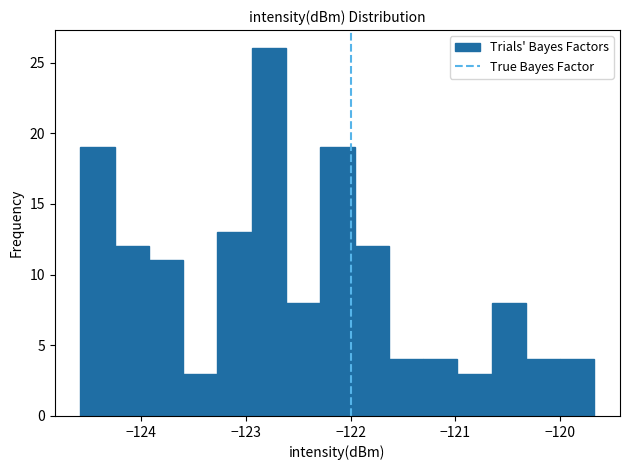

Around what value on the x-axis is the tallest bar? Give the approximate position of its centre, as read against the axis.

-122.8